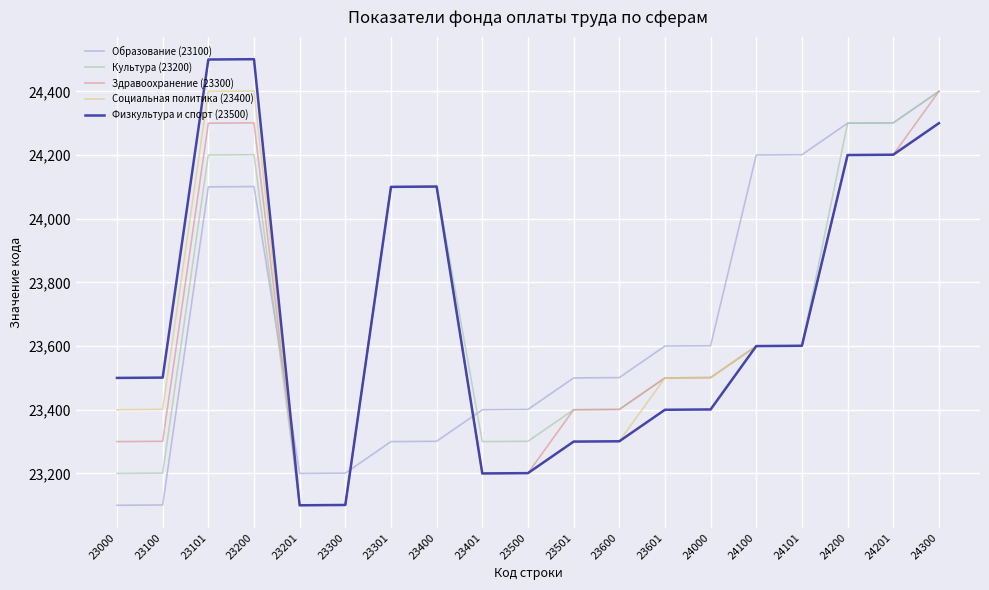

Which series has the widest spread of values?

Физкультура и спорт (23500)